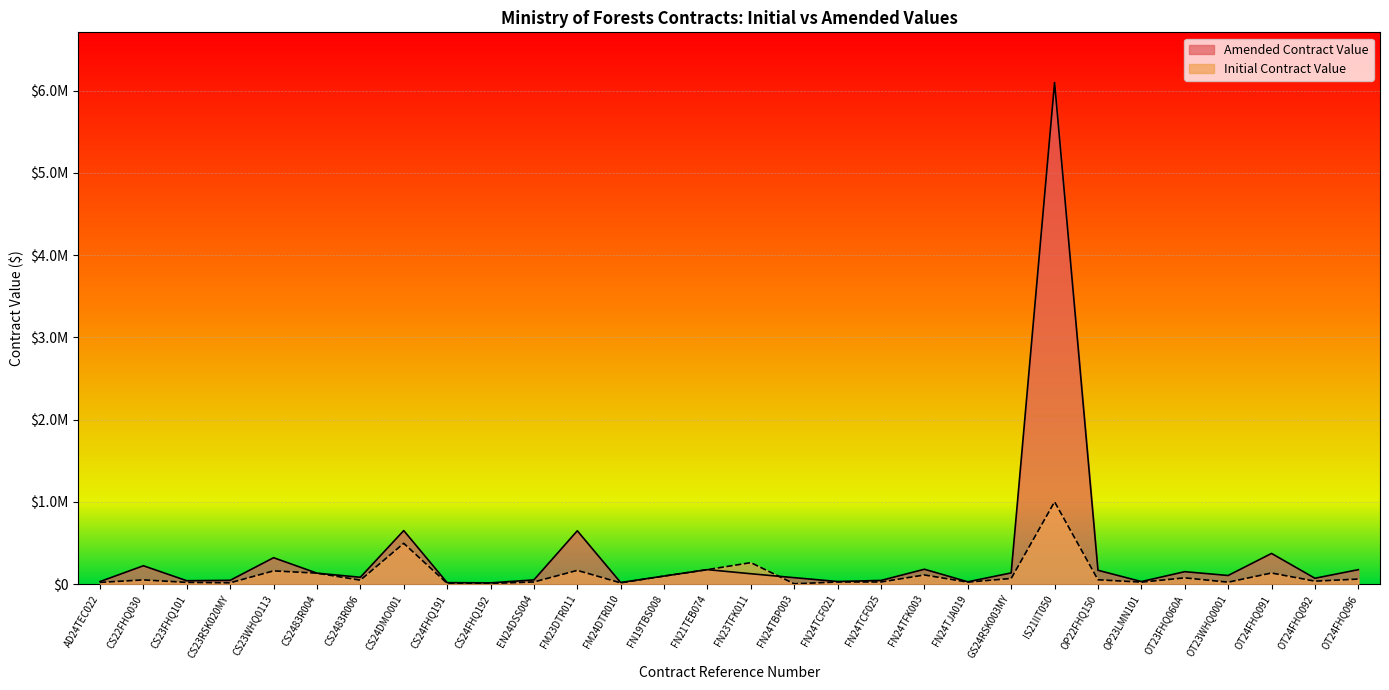

After their last crossing, which series has the higher values: Amended Contract Value or Initial Contract Value?

Amended Contract Value